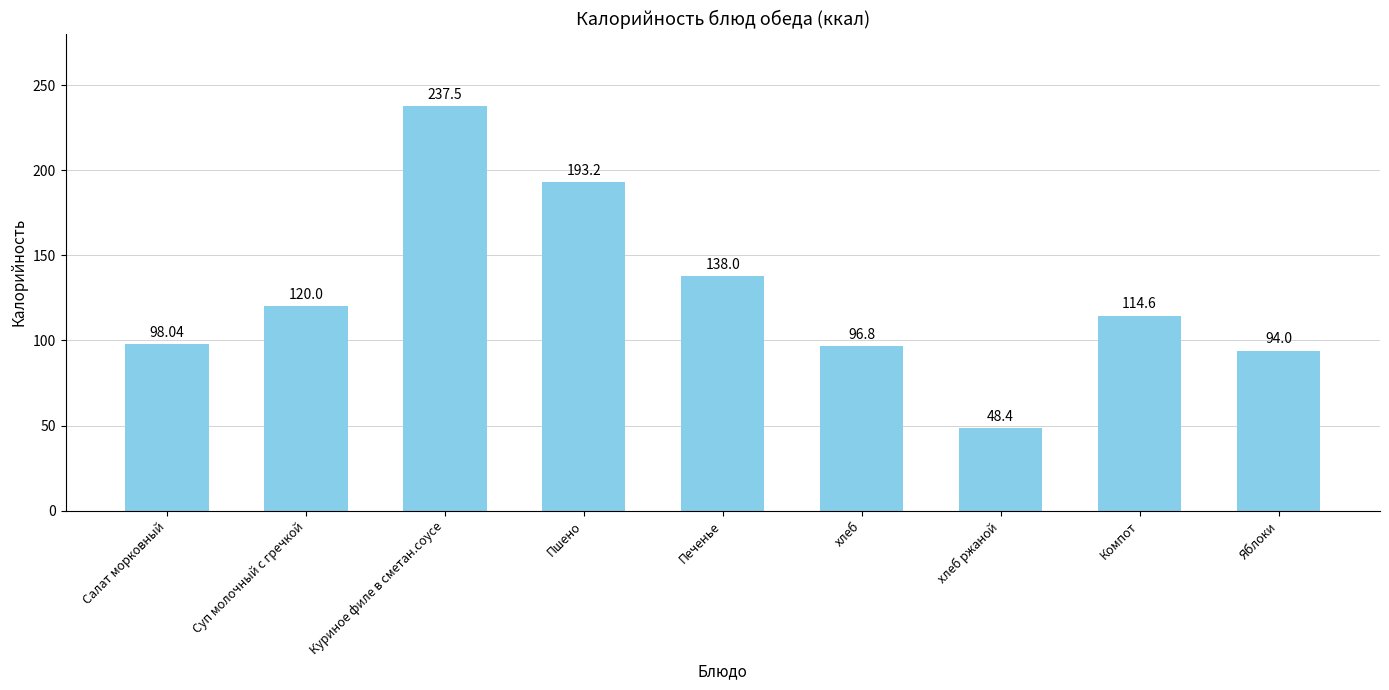

What is the average value?

126.7